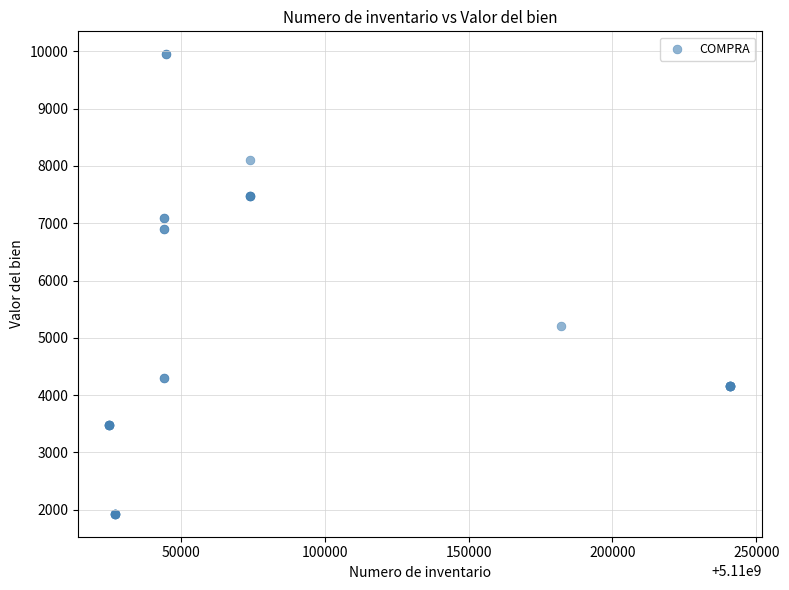

What Y value in the scatter plot is closest to 5939?

5200